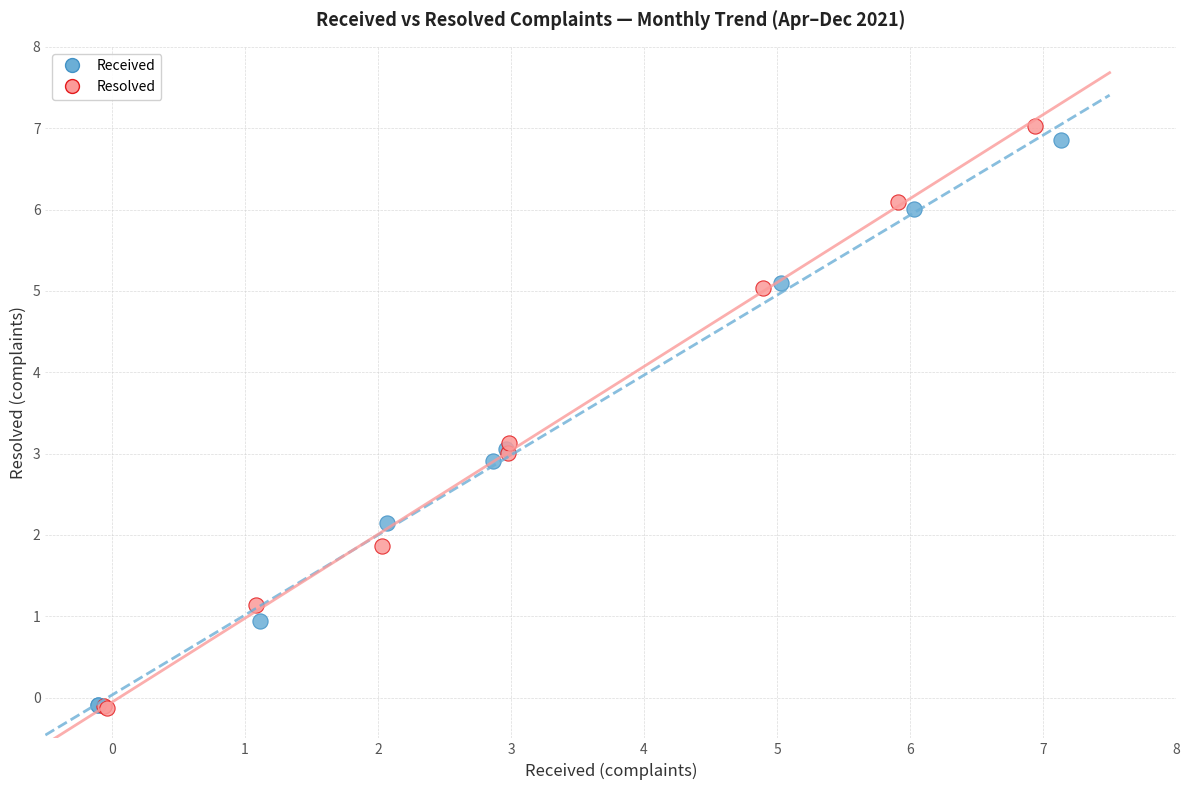

Which series has the largest Y range (max minus min)?

Resolved